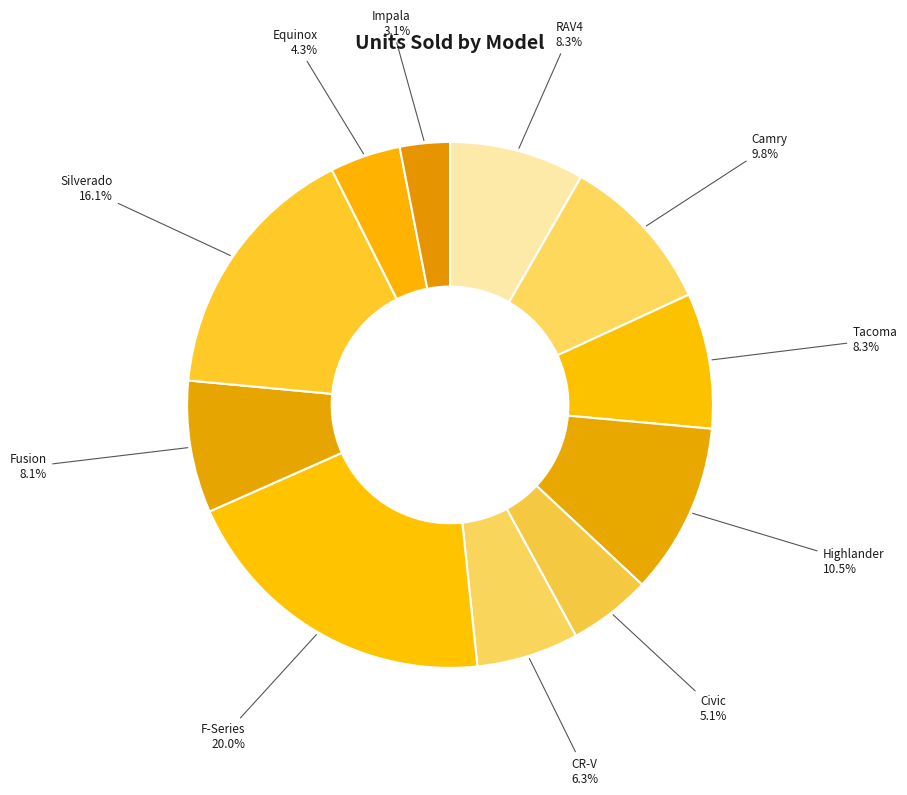

Which slice is the largest?

F-Series